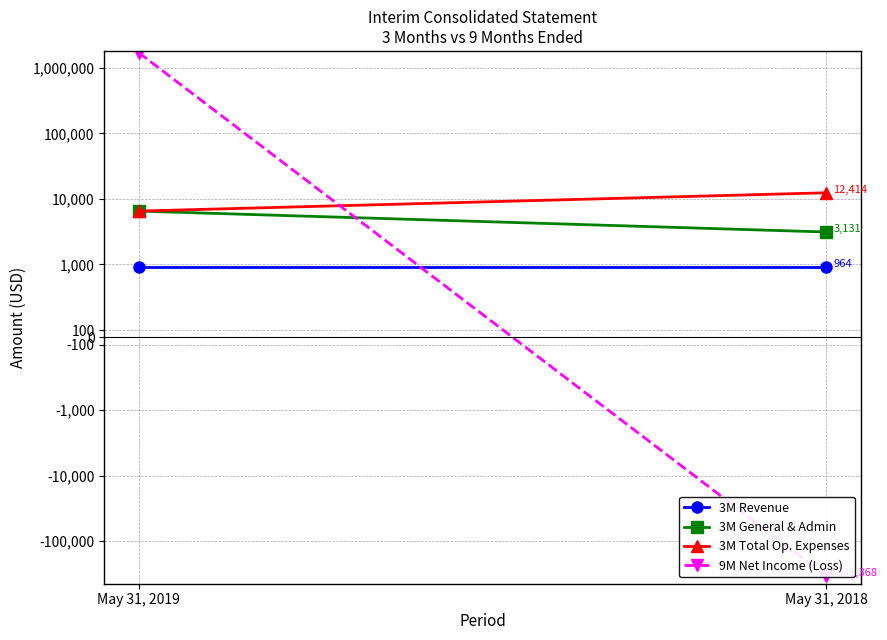

Count the 3M Total Op. Expenses values in the range 6528 to 12414.

2